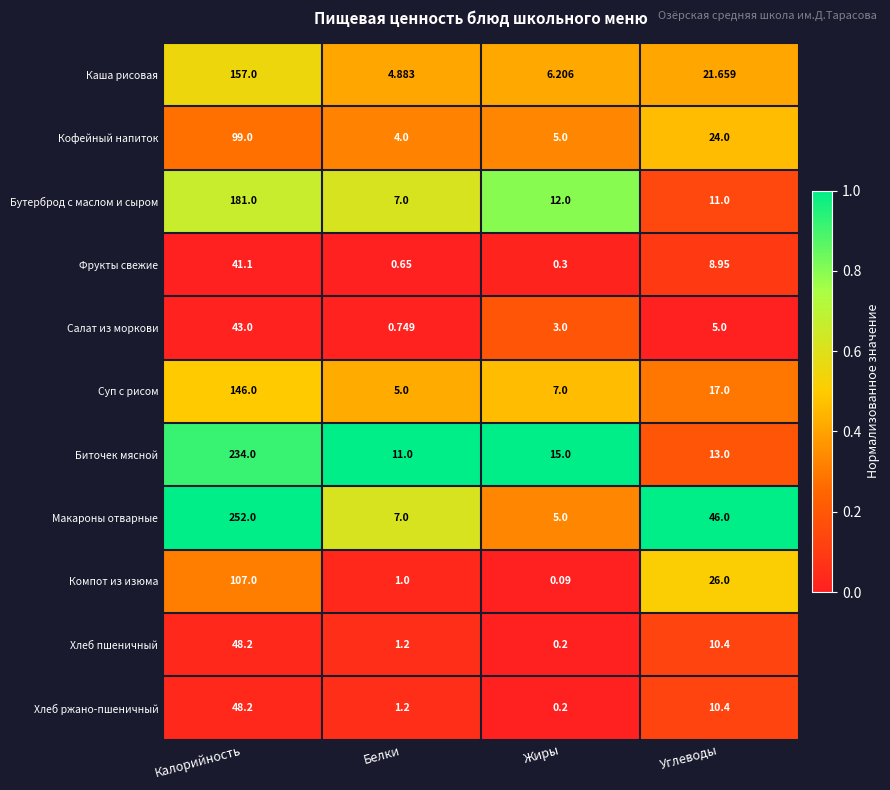

At which category is the sum across all series the highest?

Калорийность